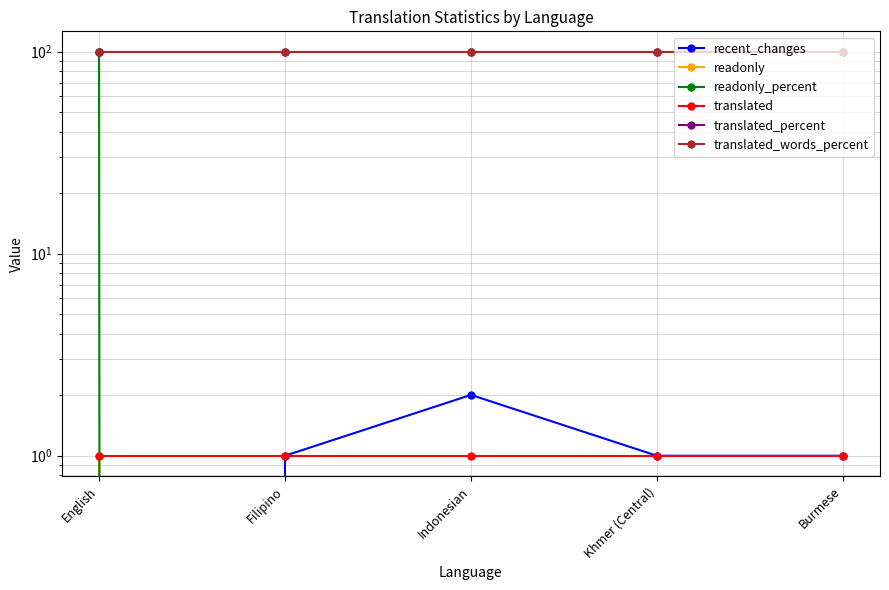

At which label does translated_words_percent reach its peak?

English